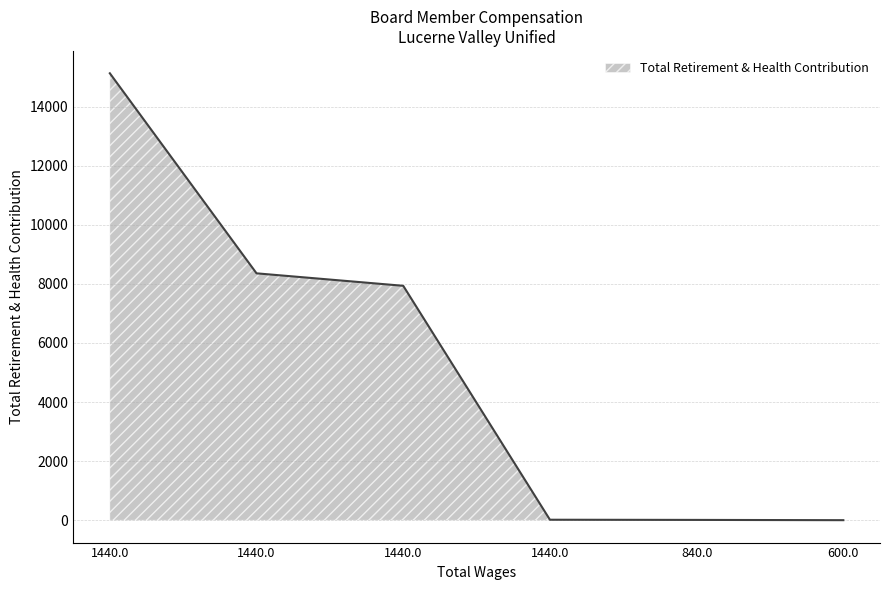

Where is the data nearest to the value 7566?

1440.0